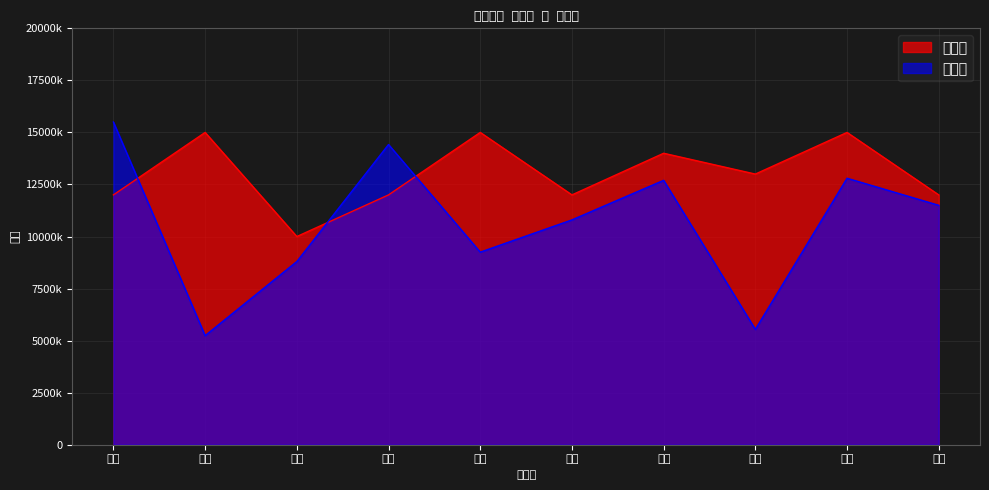

How many times do 판매액 and 목표액 cross each other?

3